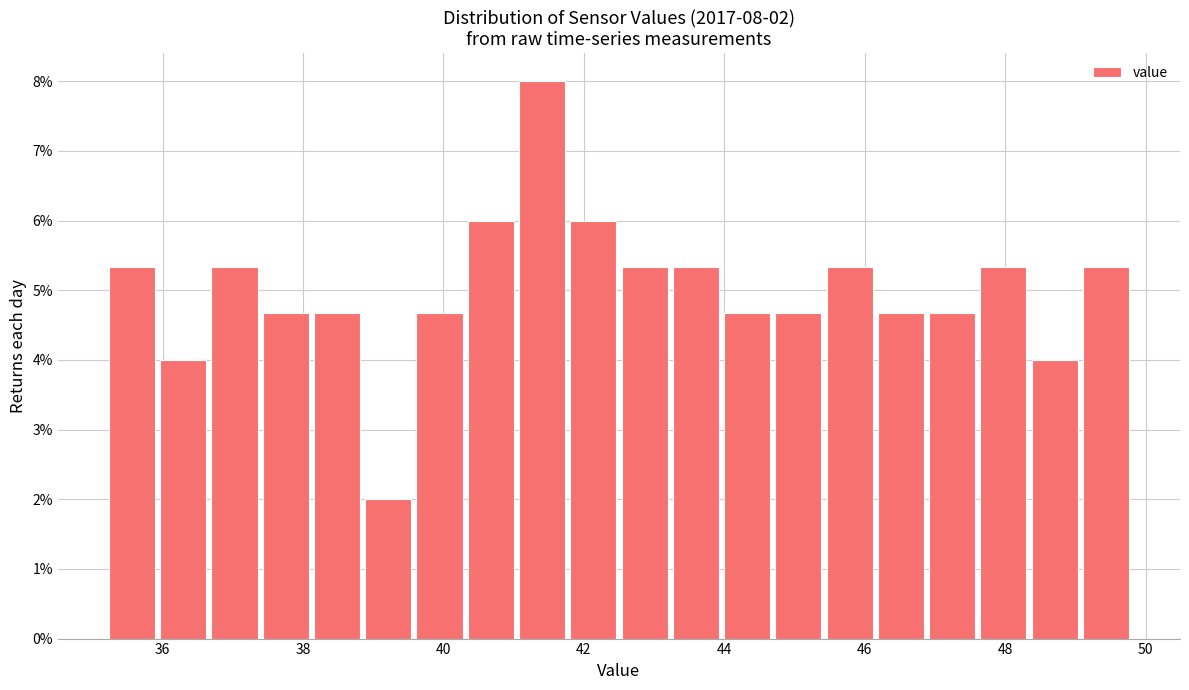

Around what value on the x-axis is the tallest bar? Give the approximate position of its centre, as read against the axis.

41.4